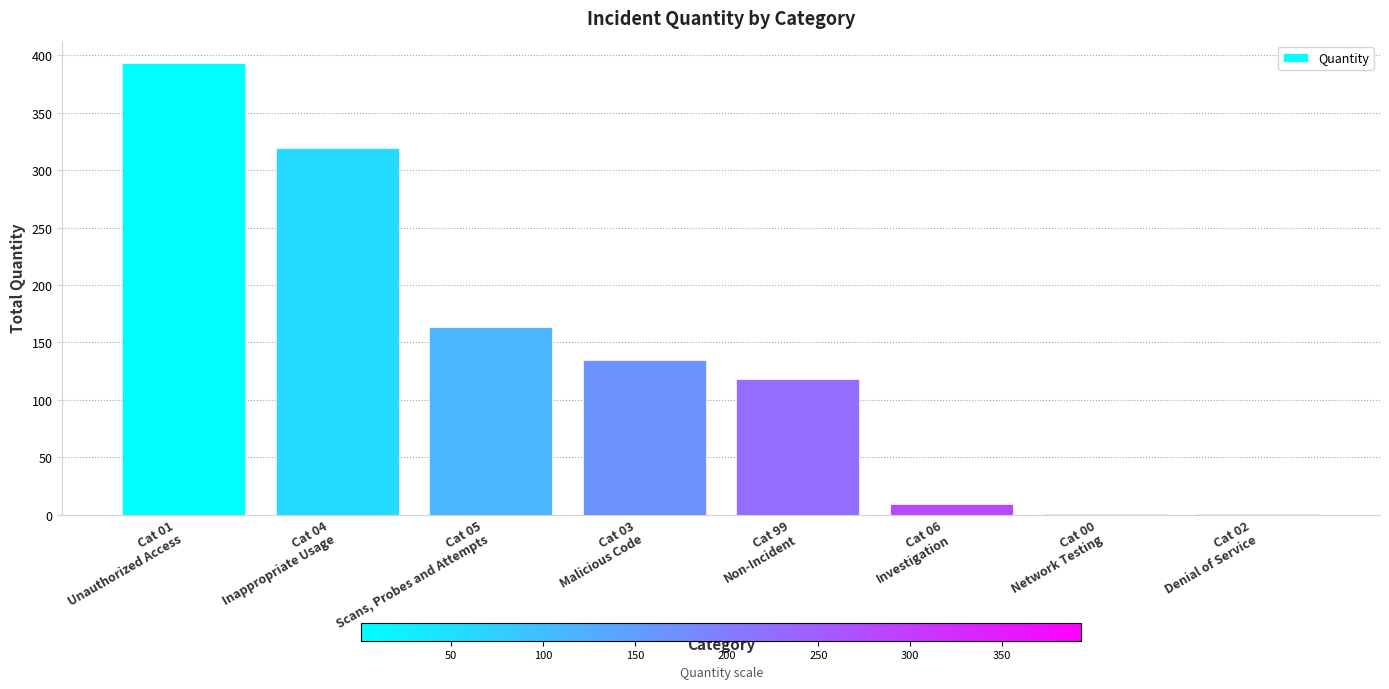

What is the maximum value shown in the chart?

393